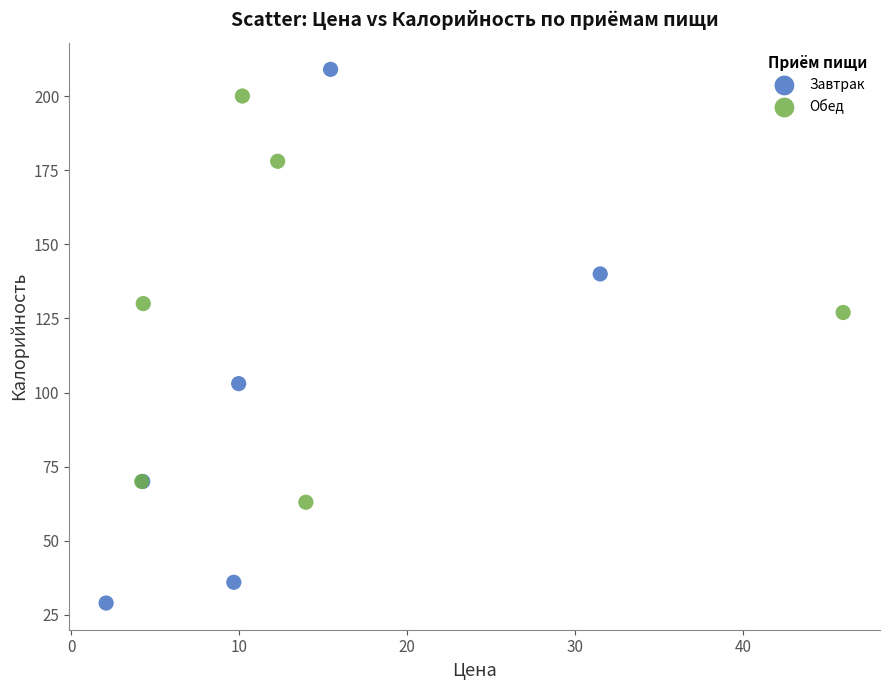

Which series reaches the maximum Y coordinate?

Завтрак